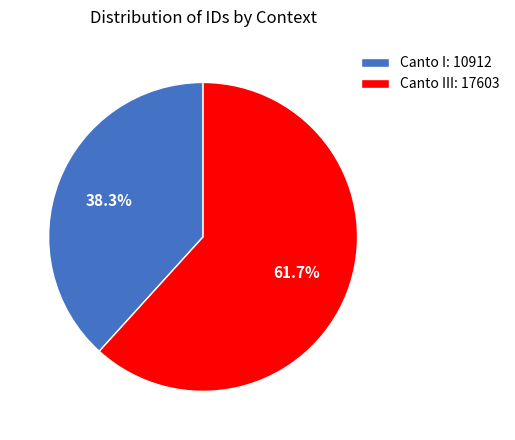

Which slice is the largest?

Canto III: 17603